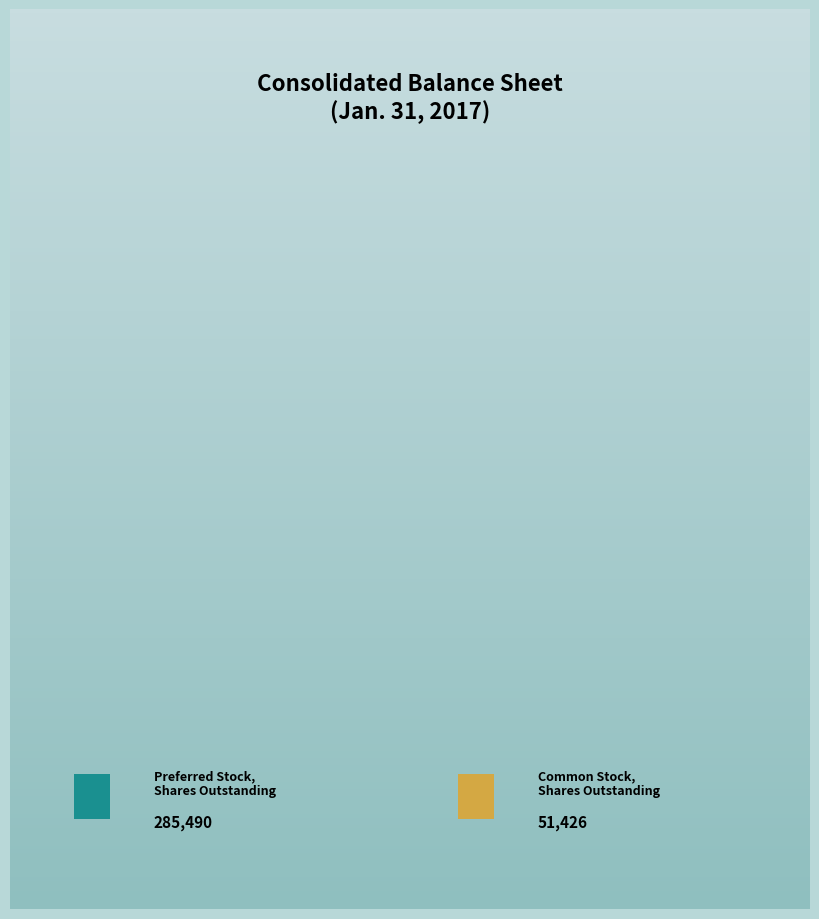

Is there a majority slice in this chart?

Yes